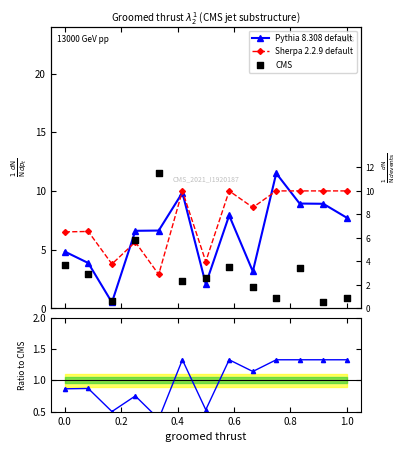

What are all the series names shown in the legend?

Pythia 8.308 default, Sherpa 2.2.9 default, CMS